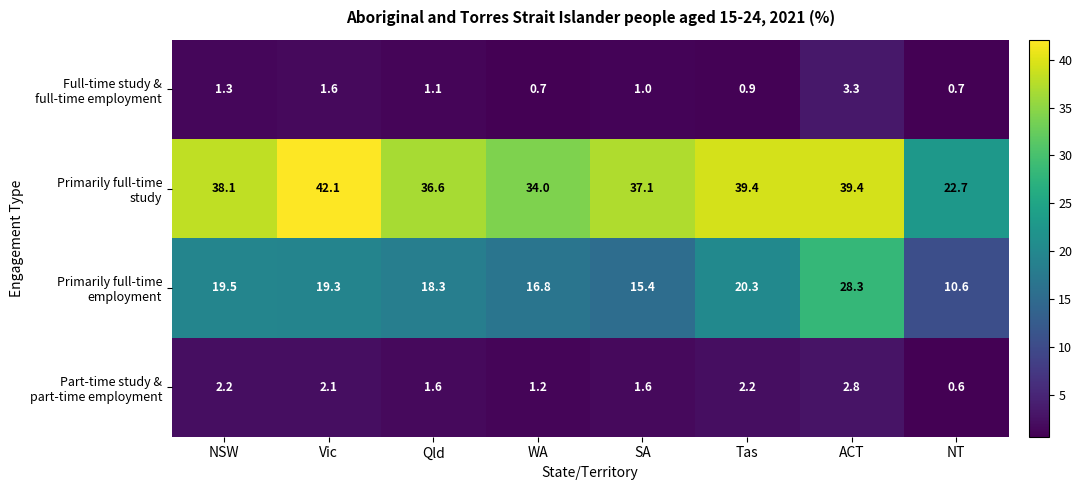

What is the smallest value displayed?

0.6